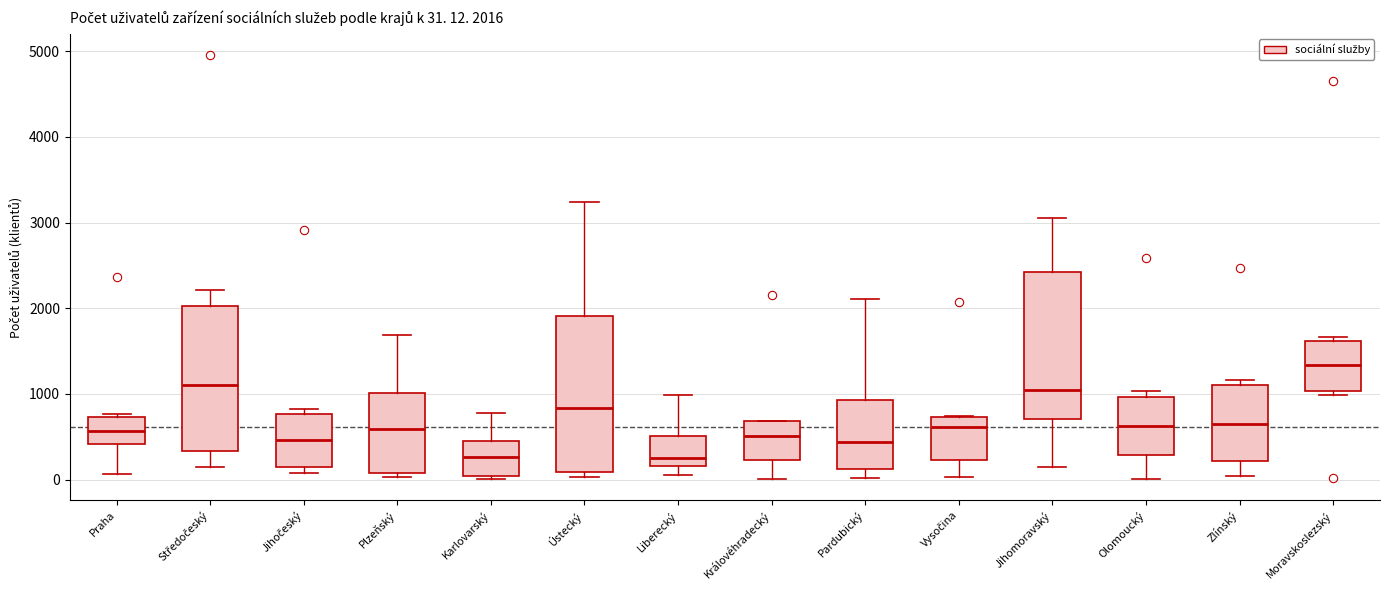

Which box is the tallest, from its lower edge to its upper edge?

Ústecký